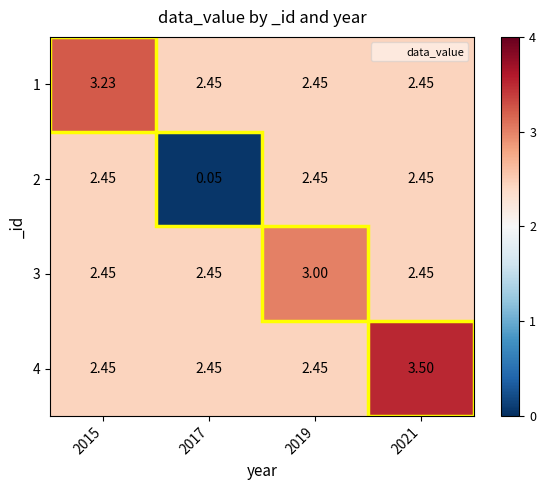

How many distinct data groups are displayed?

4